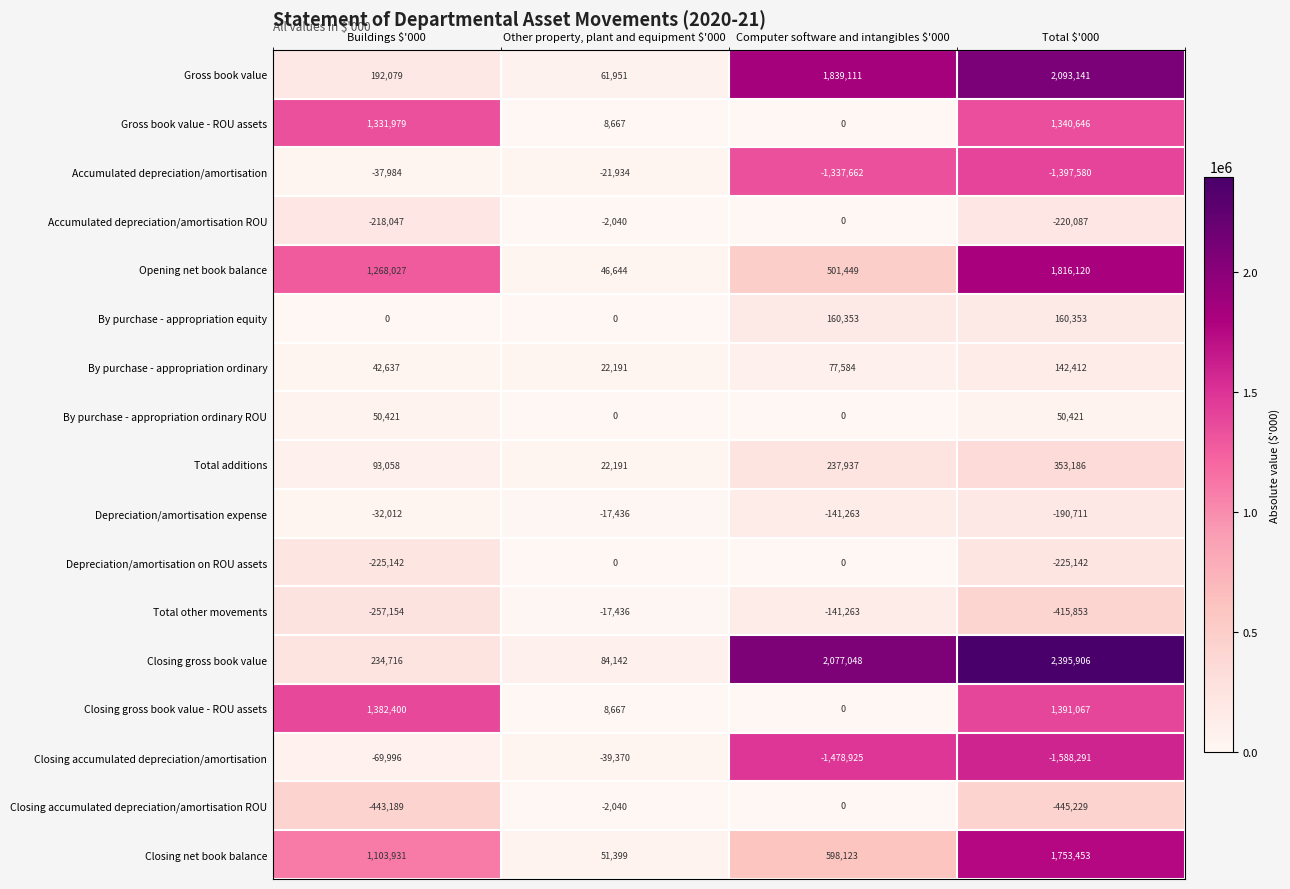

What is the minimum value shown in the chart?

-1588291